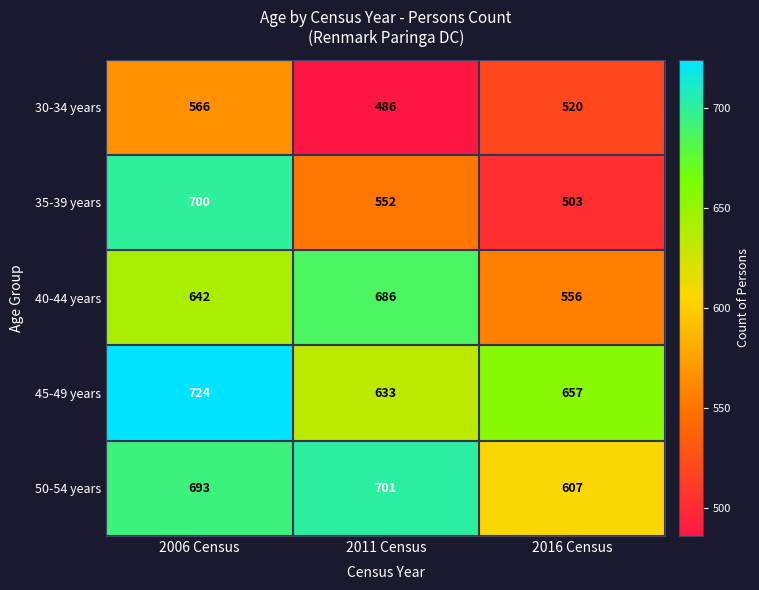

What is the smallest value displayed?

486